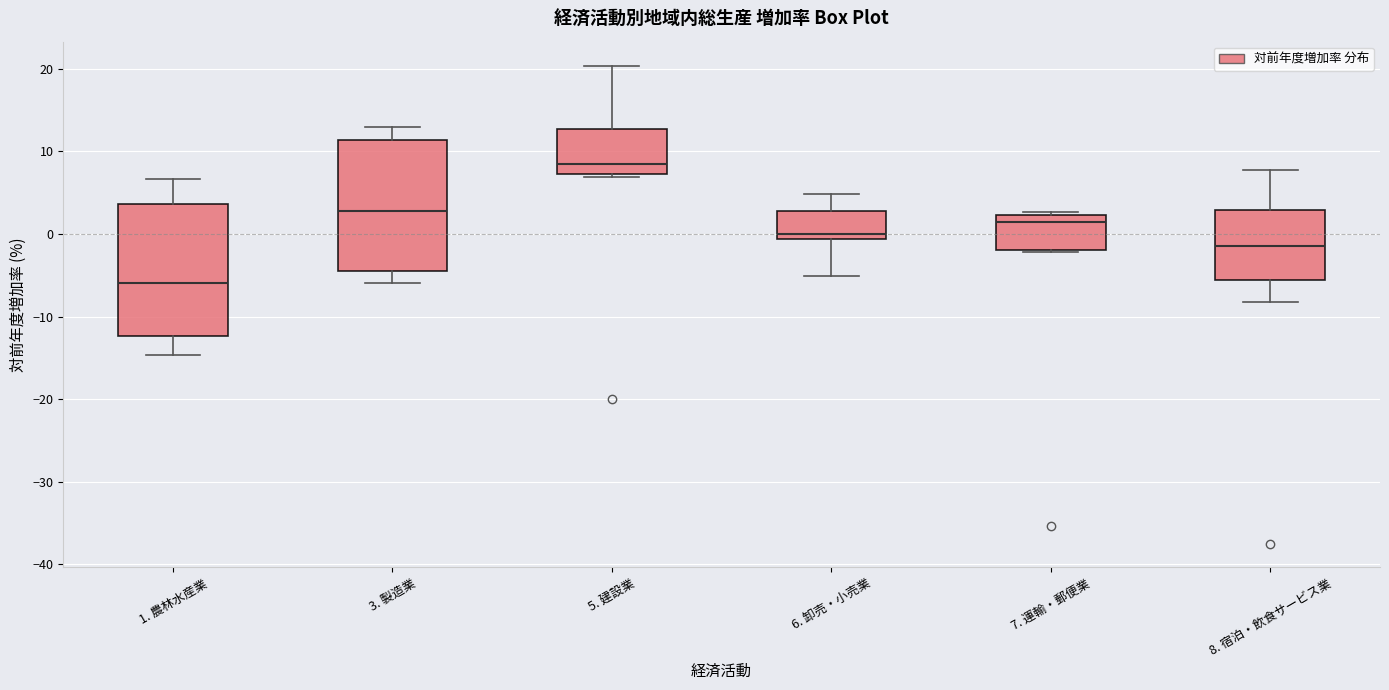

Which box has the highest median line?

5. 建設業